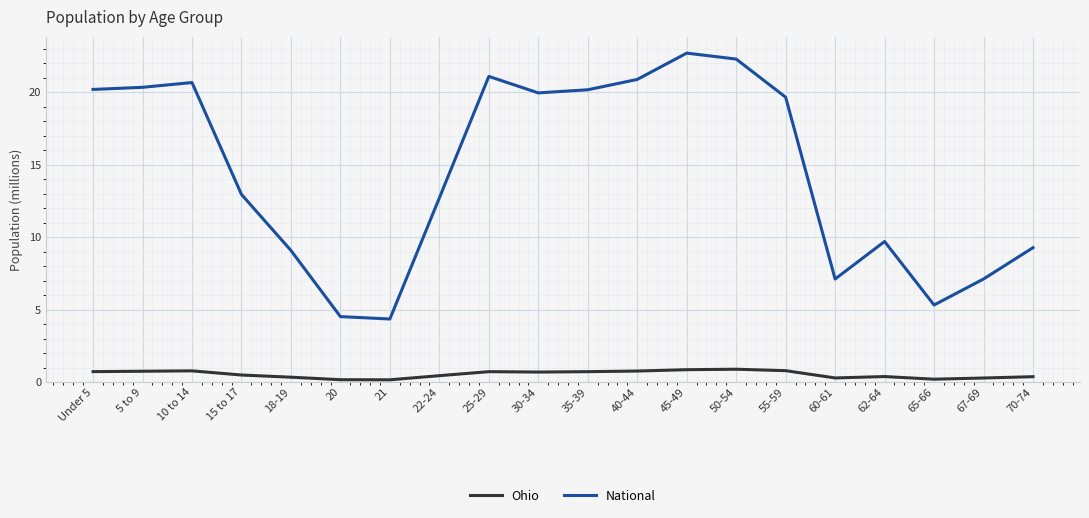

At 60-61, list the series in order from smallest to largest.

Ohio, National